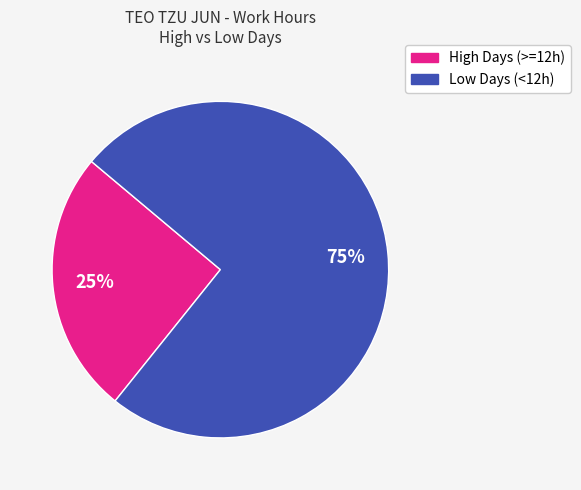

Is there a majority slice in this chart?

Yes